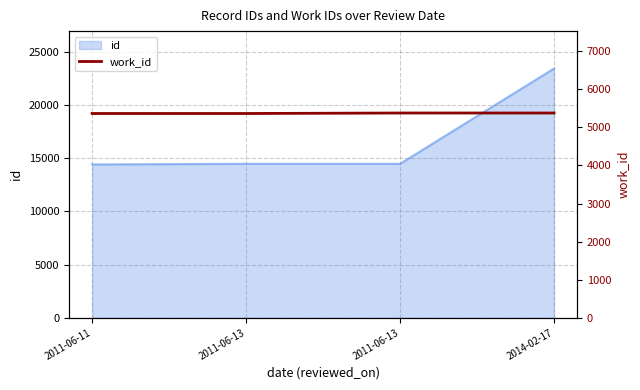

What is the label of the 4th point from the right?

2011-06-11